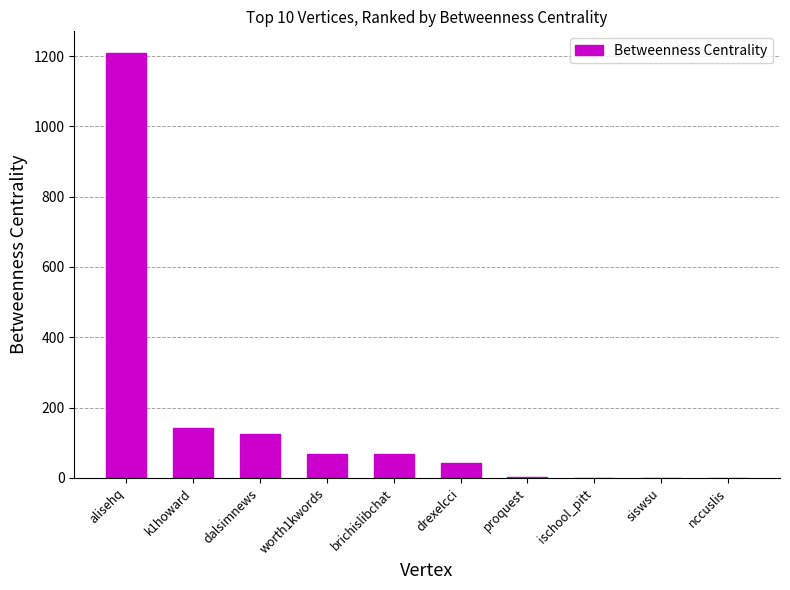

True or false: the data shows 580 at nccuslis.

False